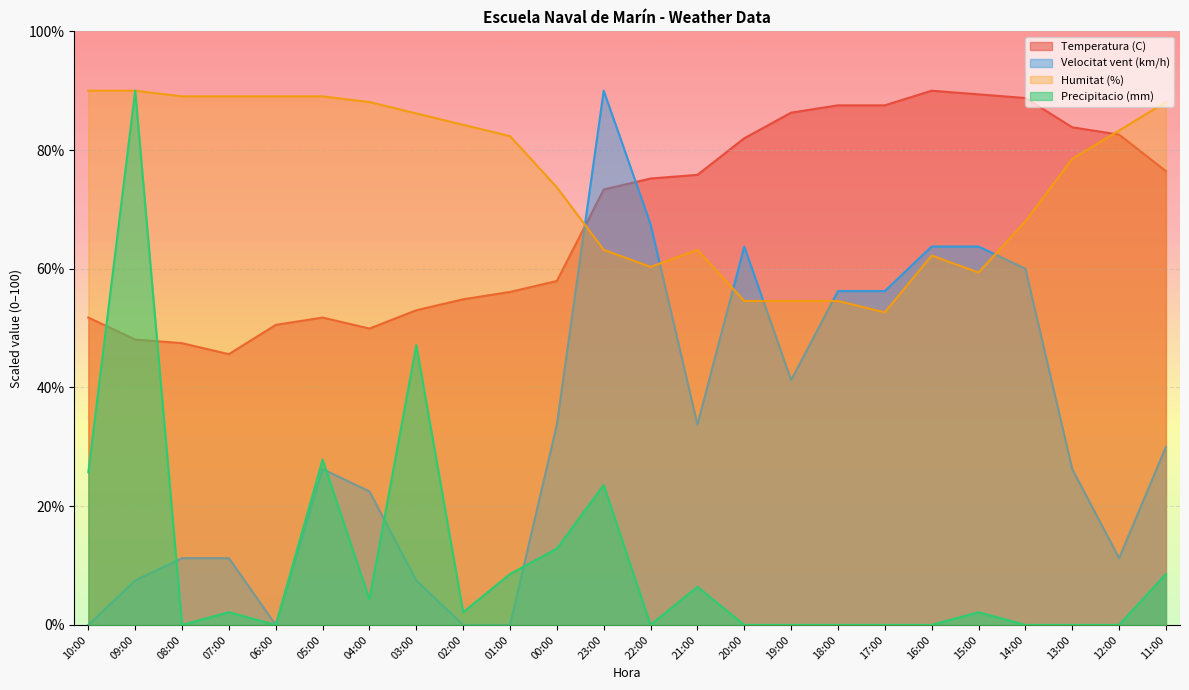

What is the label of the 21st point from the left?

14:00